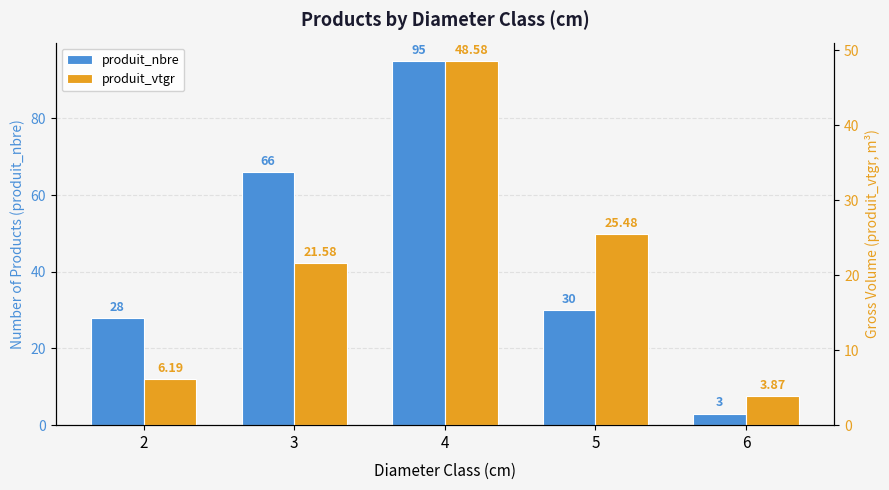

What is the maximum value for produit_nbre?

95.0